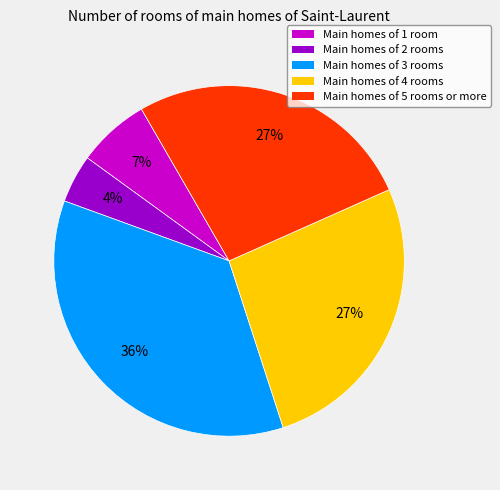

To the nearest percent, what is the average slice percentage?

20%